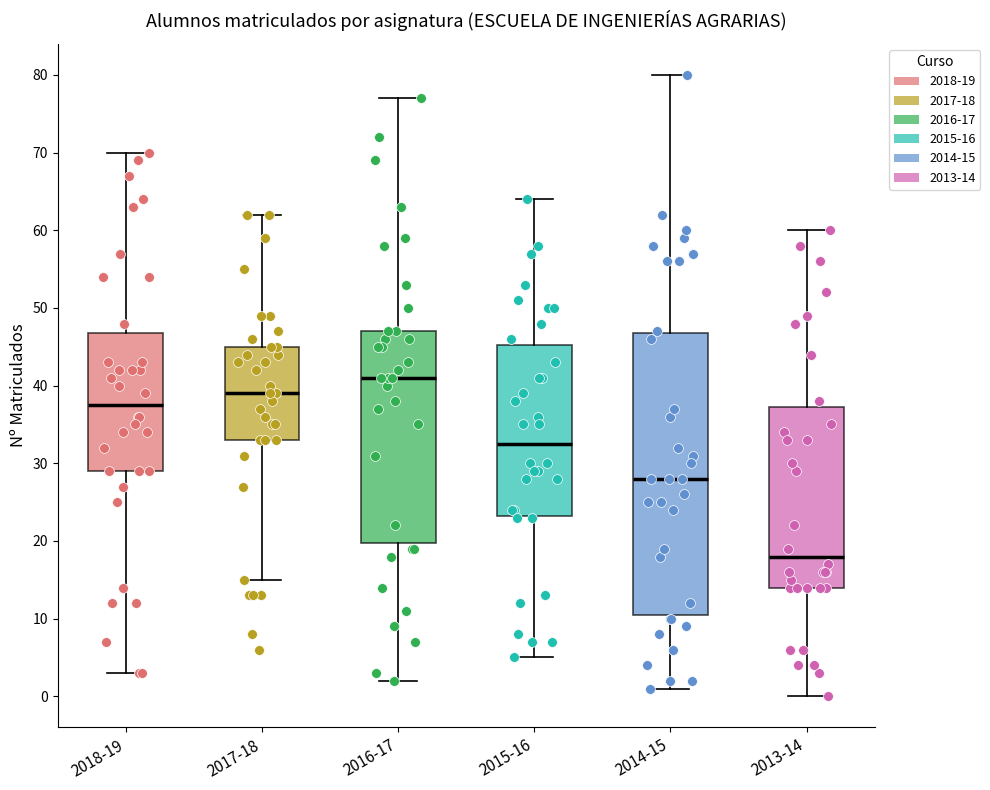

Which box's median line is the highest?

2016-17